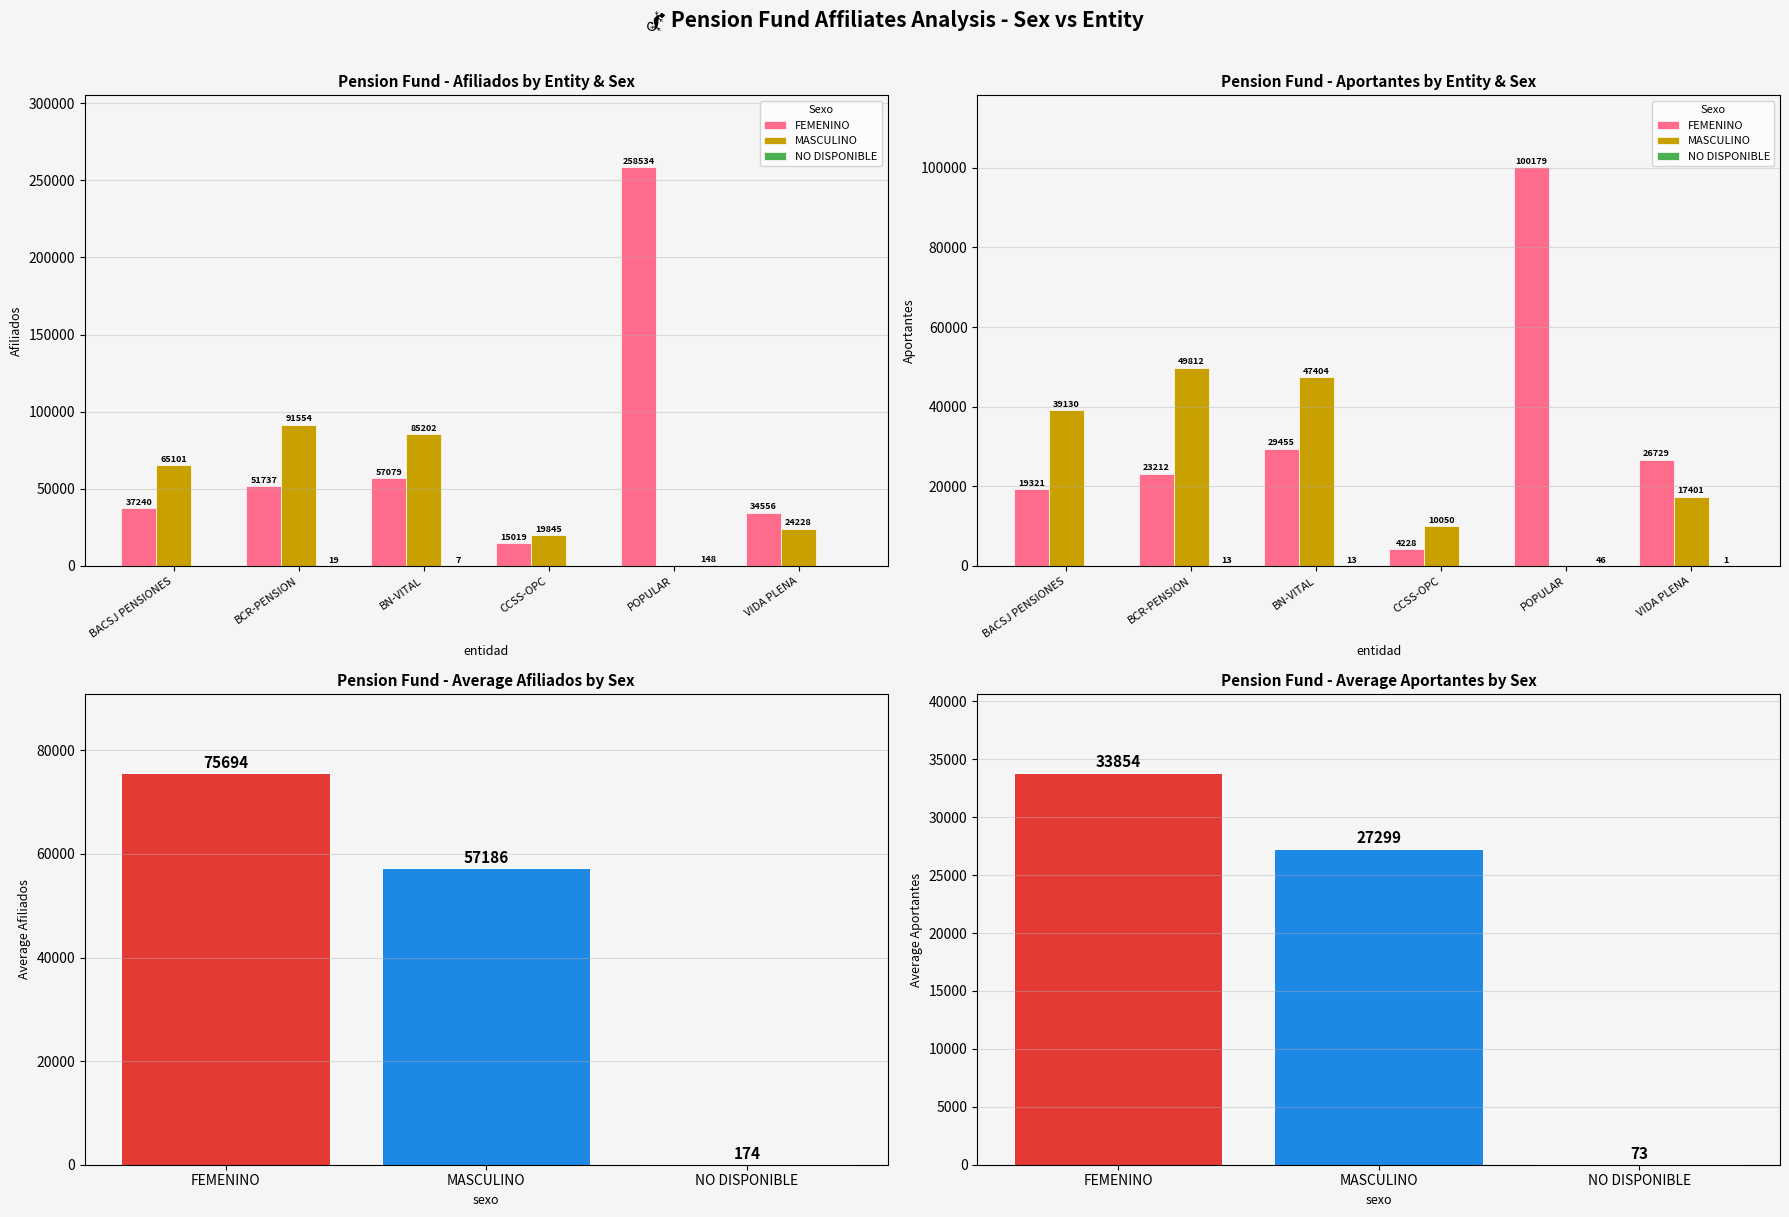

Where is NO DISPONIBLE nearest to the value 23?

BCR-PENSION